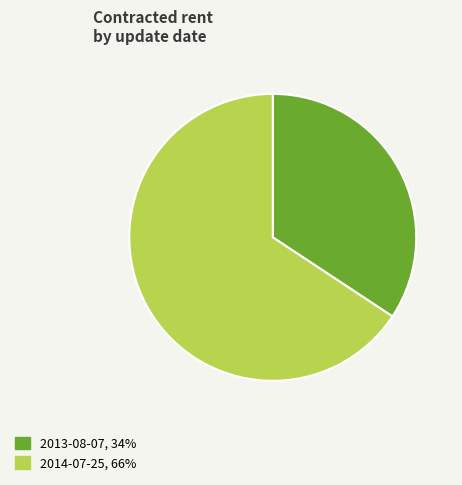

Rank the categories by value from lowest to highest.

2013-08-07, 2014-07-25